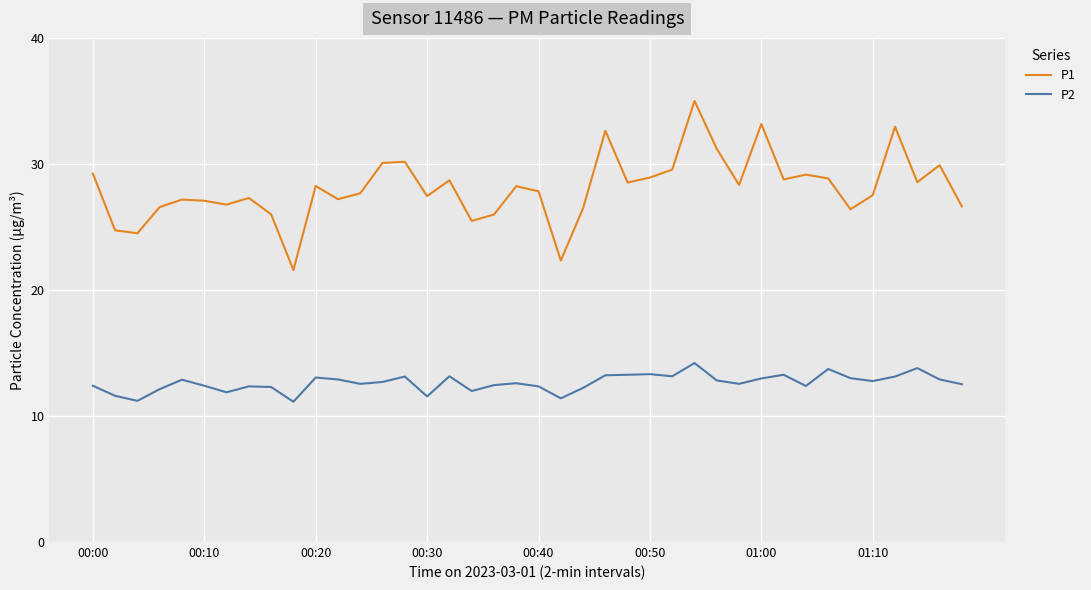

List the series in order of their peak value, highest first.

P1, P2